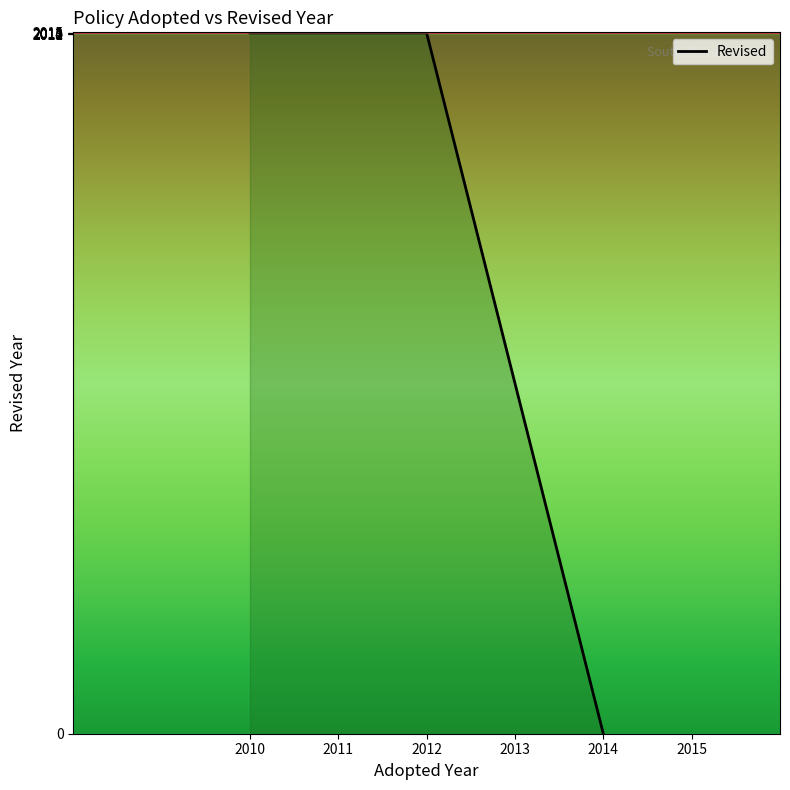

Which label corresponds to the largest value in the chart?

2010